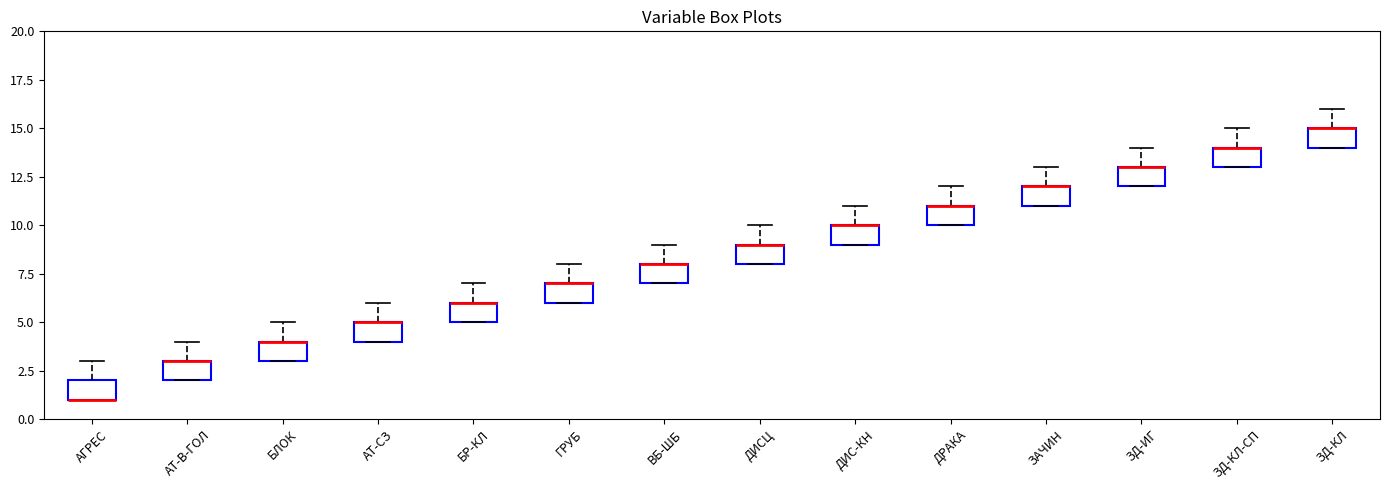

Where is the upper edge of the box for ЗД-КЛ-СП on the y-axis? The values are not printed on the chart, so give them approximately, as read against the axis.

14